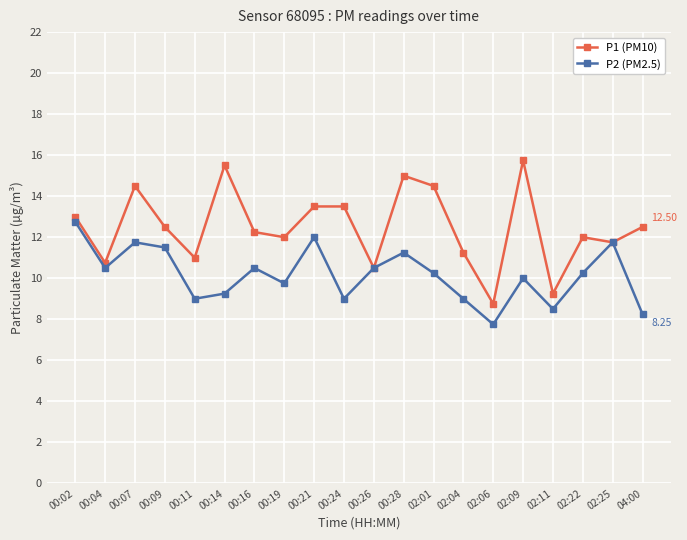

Count the number of categories in the chart.

20